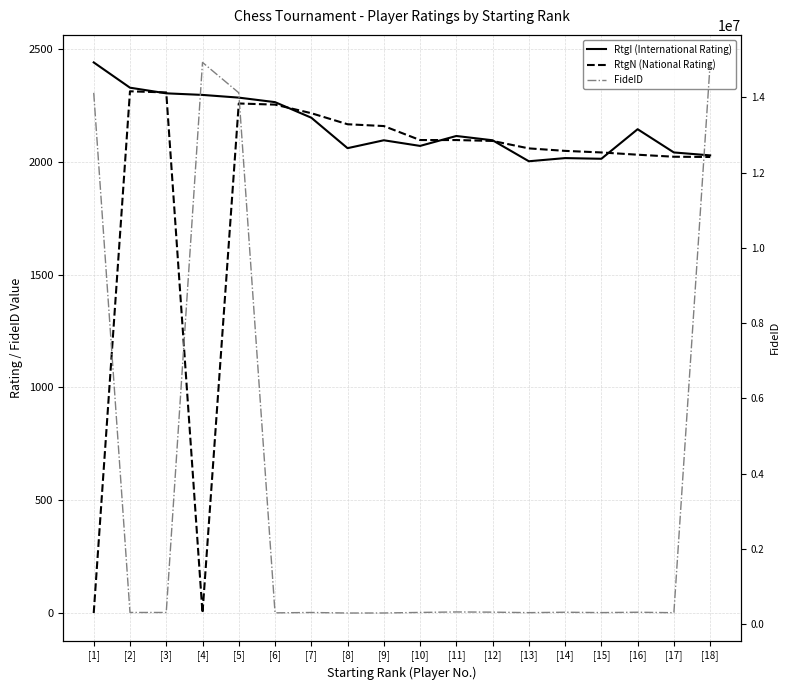

Which series has the largest total across all categories?

FideID